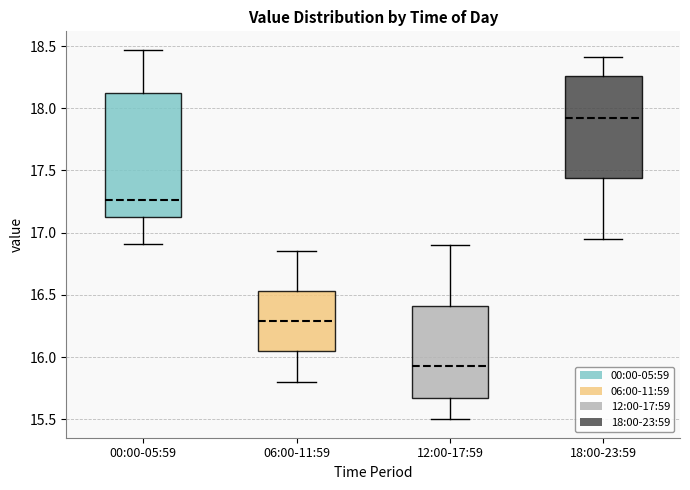

Reading left to right, transcribe this box plot: for each box, give where its median line is, the range the box spans, and where its two whiskers end, as read against the y-axis. The values are not printed on the chart, so give them approximately, as read against the axis.

00:00-05:59: median 17.25, box 17.15 to 18.15, whiskers 16.90 to 18.45
06:00-11:59: median 16.30, box 16.05 to 16.55, whiskers 15.80 to 16.85
12:00-17:59: median 15.95, box 15.65 to 16.40, whiskers 15.50 to 16.90
18:00-23:59: median 17.95, box 17.45 to 18.25, whiskers 16.95 to 18.40